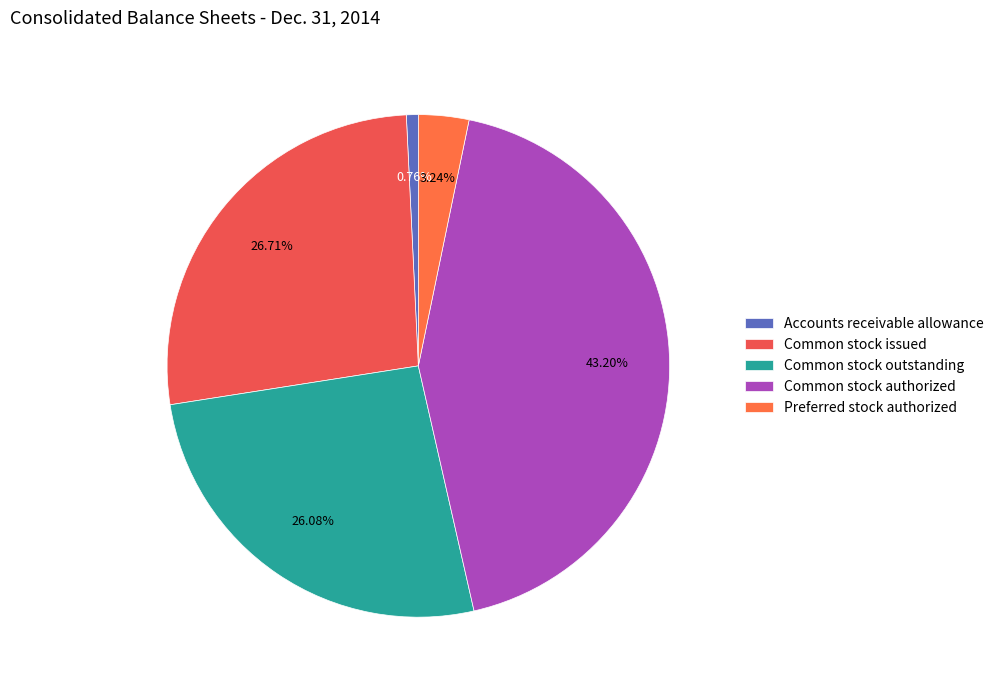

Which slice is the smallest?

Accounts receivable allowance